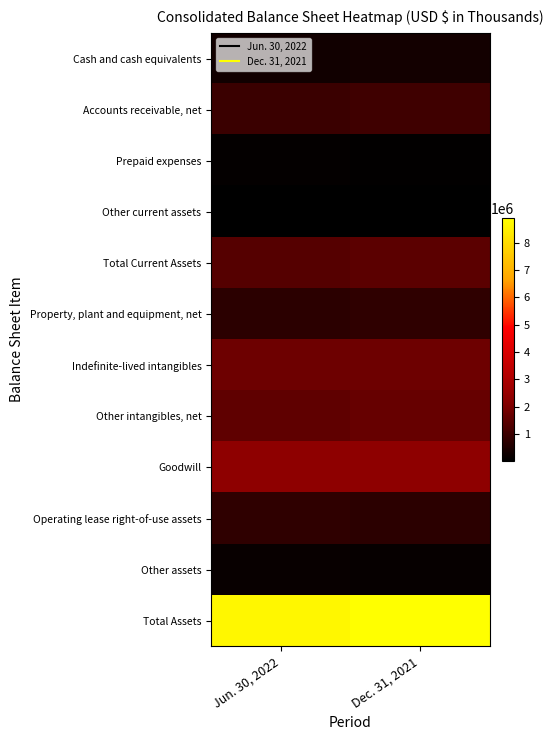

Which category has the highest value across all series?

Dec. 31, 2021